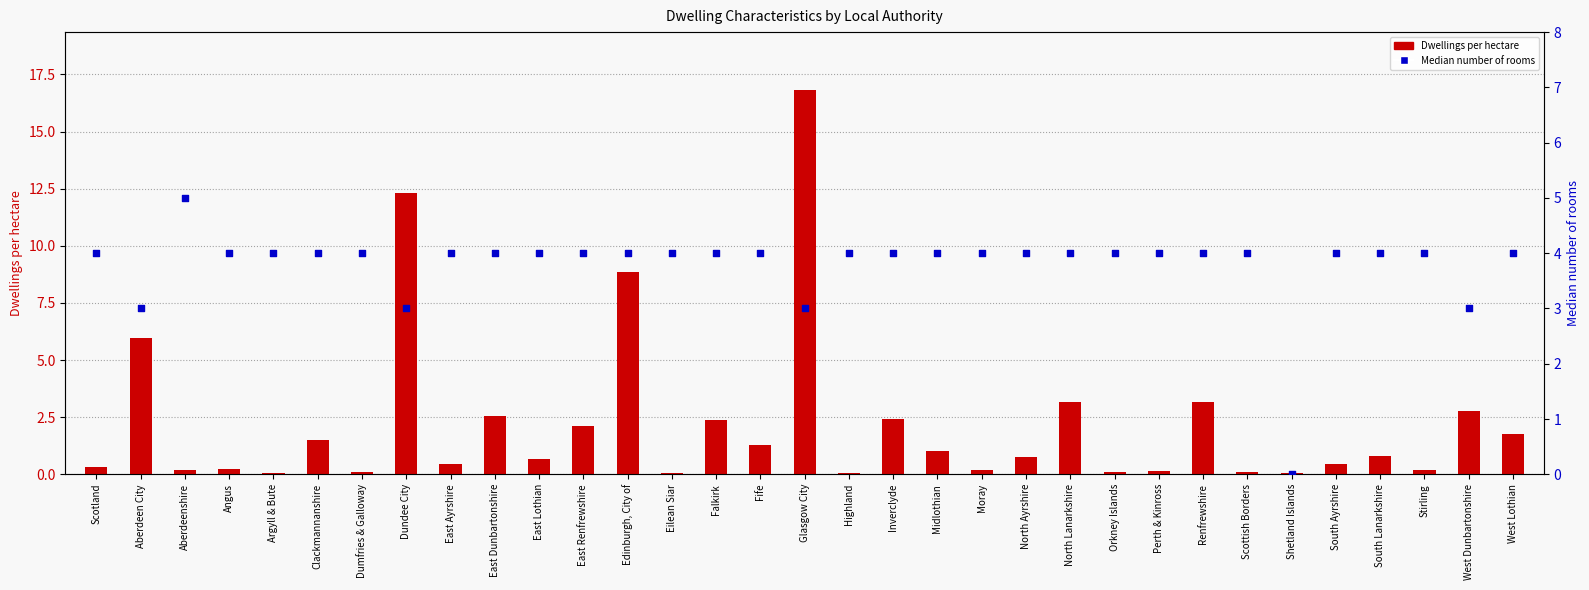

Which series has the largest Y range (max minus min)?

Dwellings per hectare